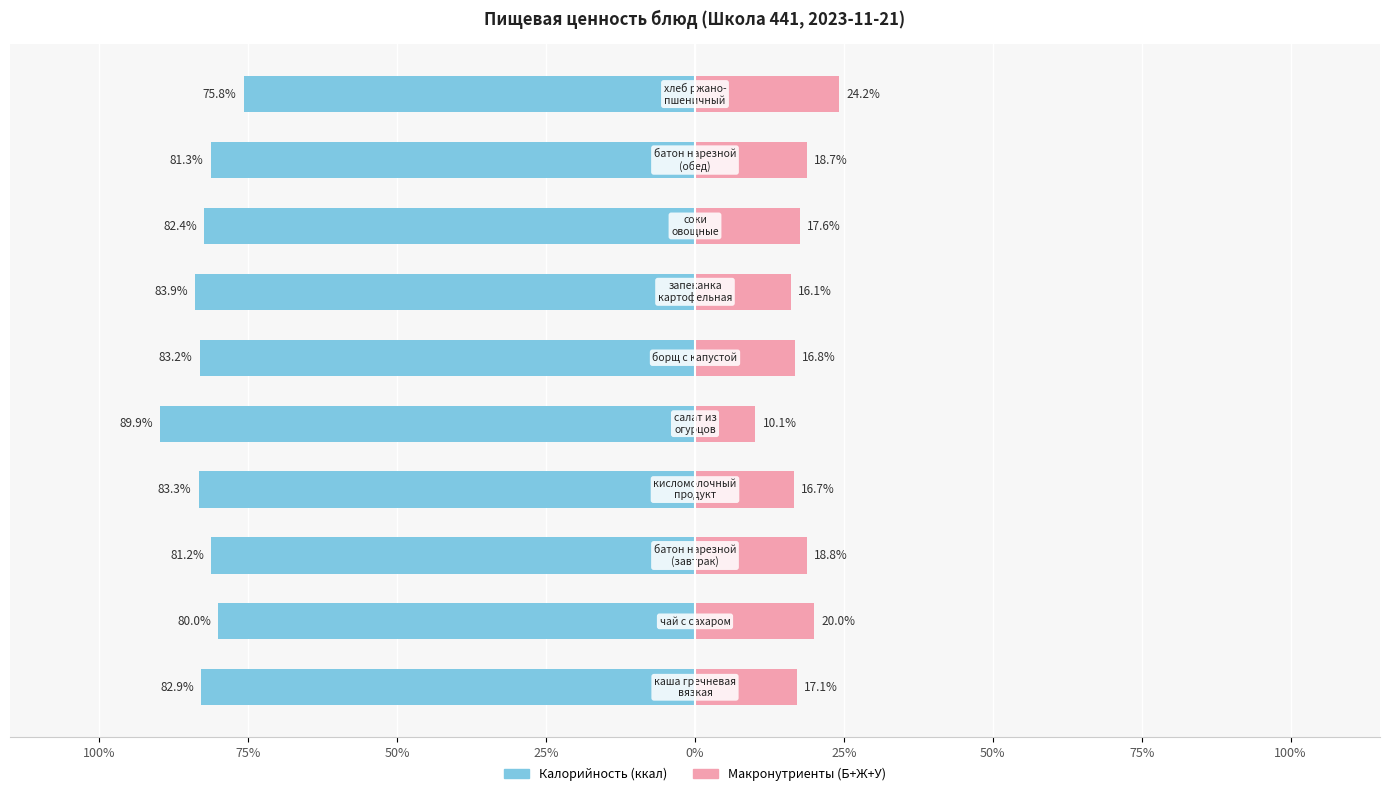

The value of Калорийность at 100% is -52.0. True or false?

False